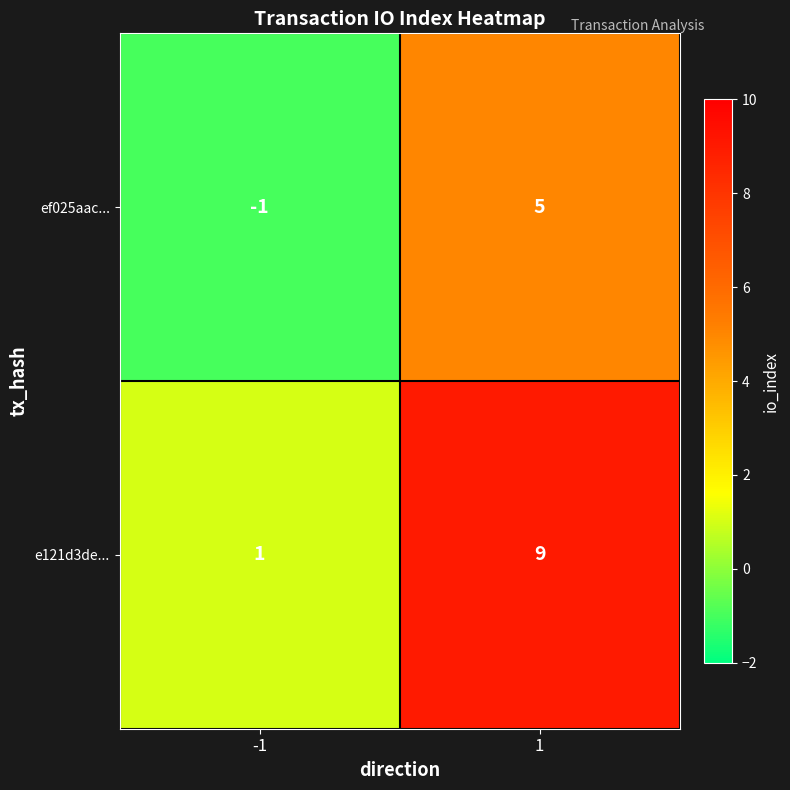

Count the number of data series in this chart.

2